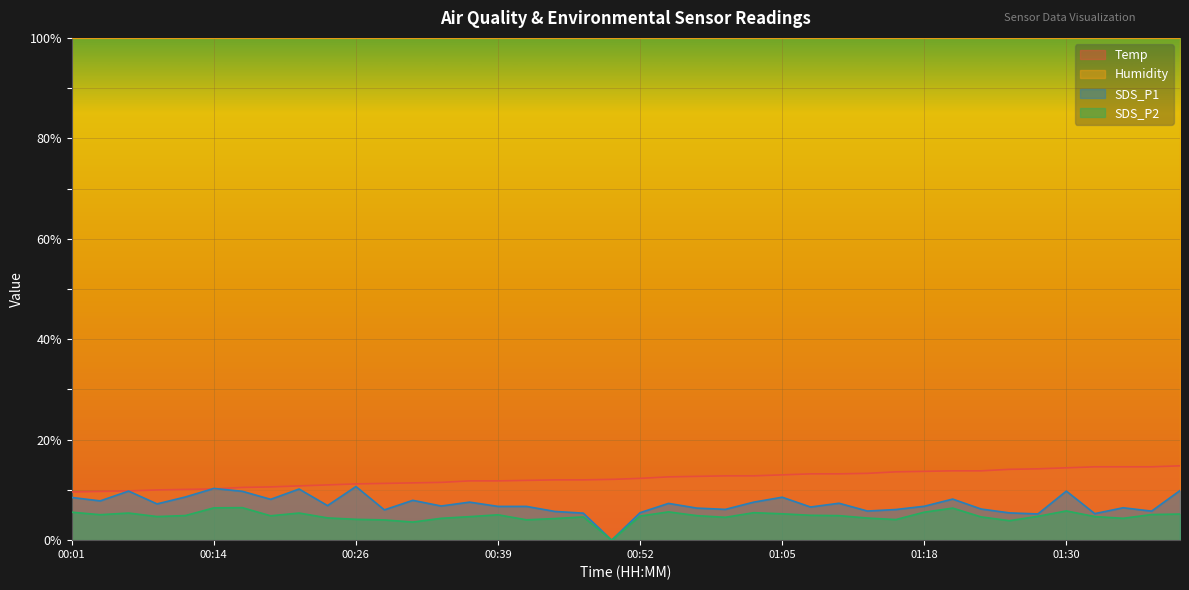

What is the label of the 4th point from the left?

00:09